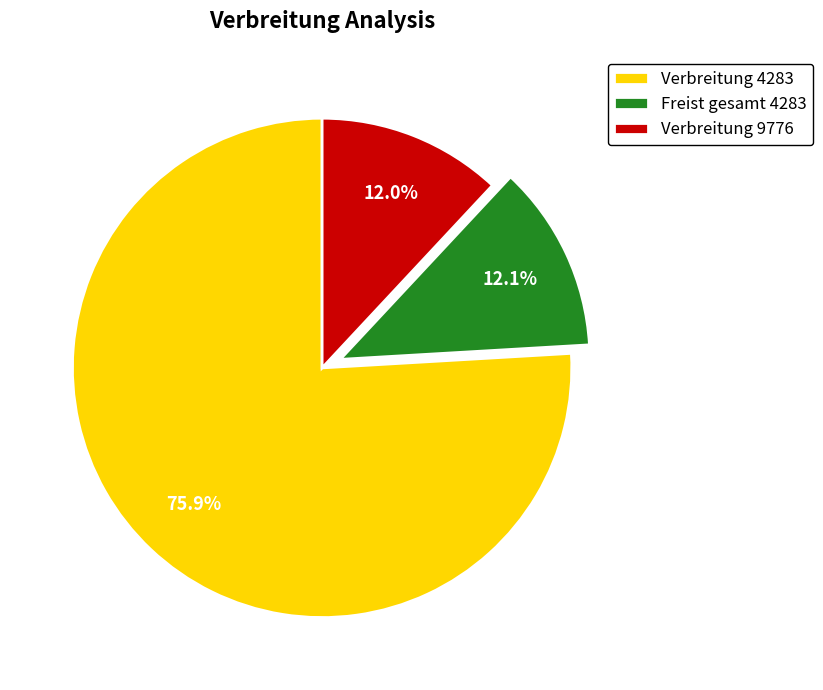

How many slices are in this pie chart?

3